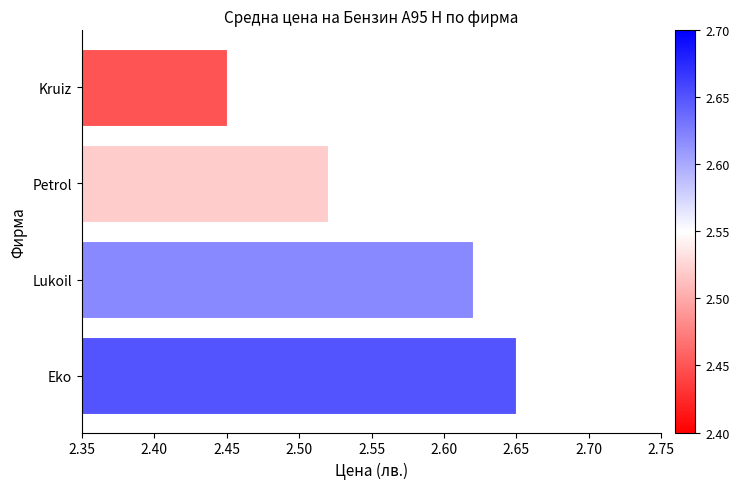

What is the ratio of the value at Eko to the value at Lukoil?

1.0